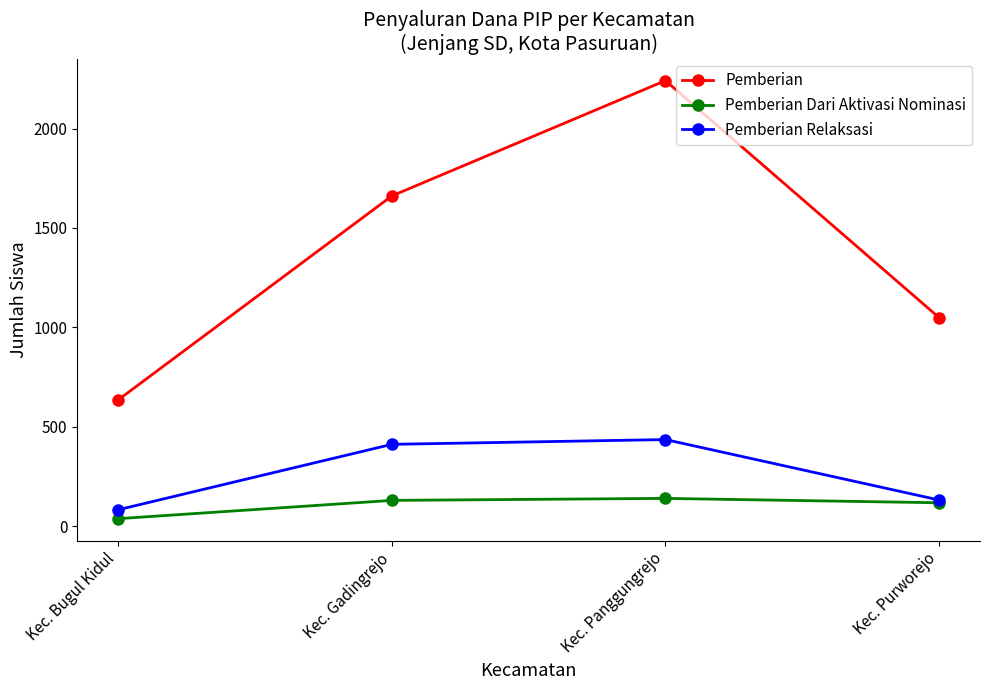

Read the Pemberian value at Kec. Purworejo, to the nearest 100.

1000